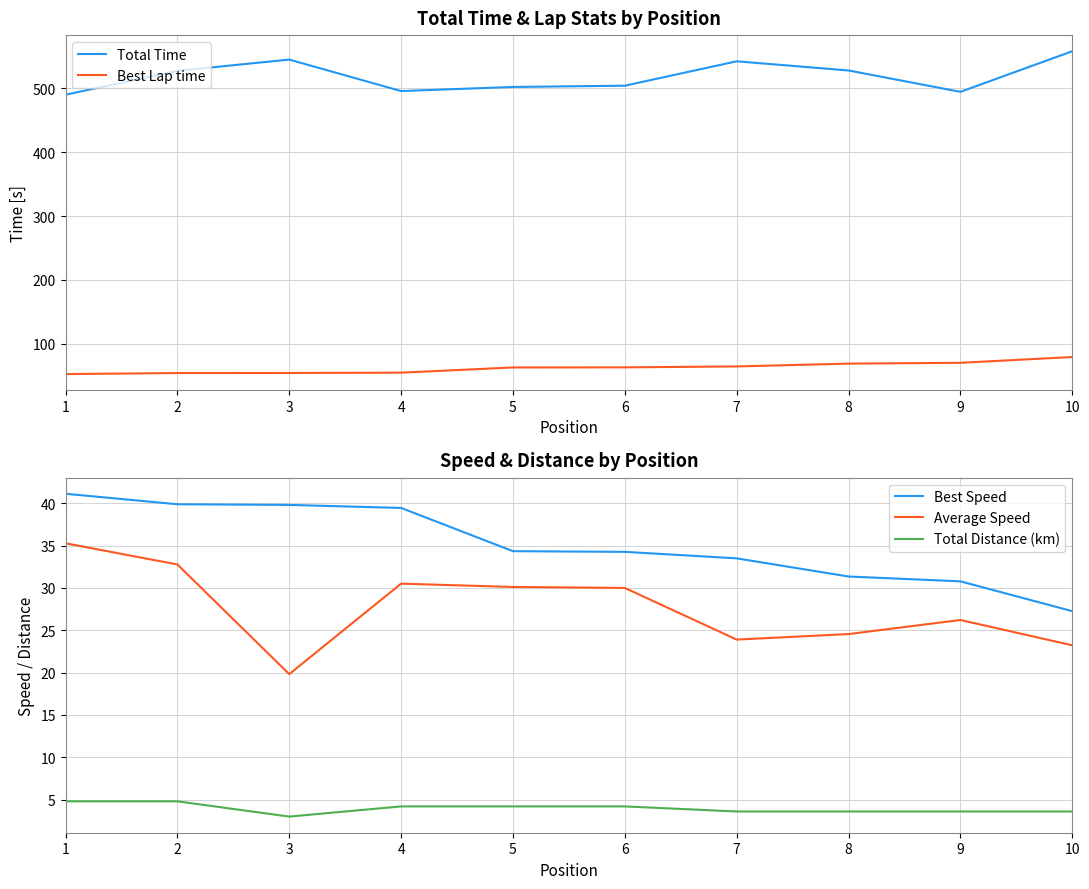

At how many categories does at least one series exceed 478?

10